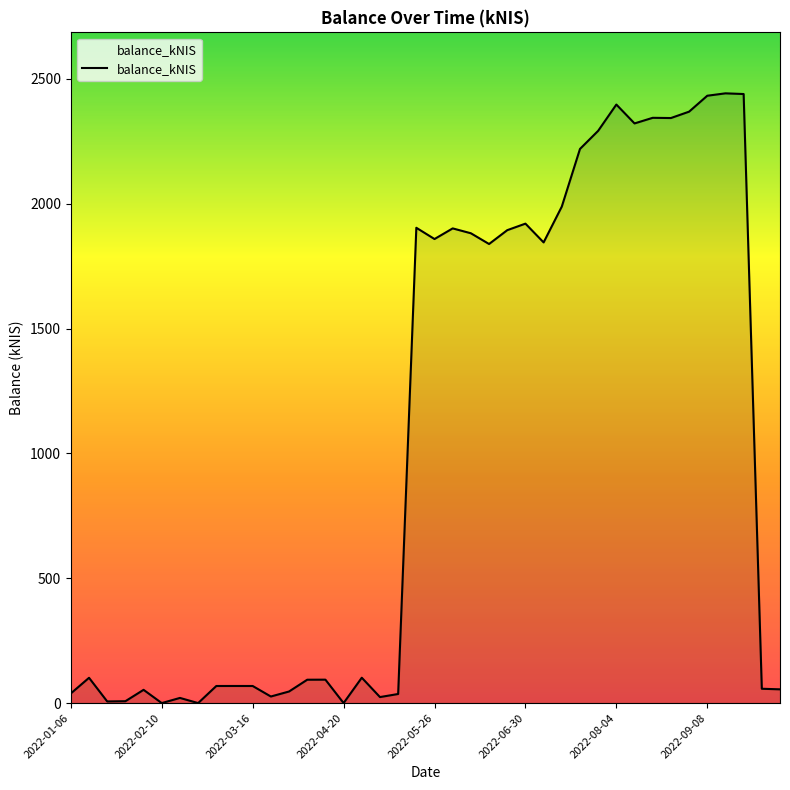

Does the chart display data point markers on the line(s)?

No